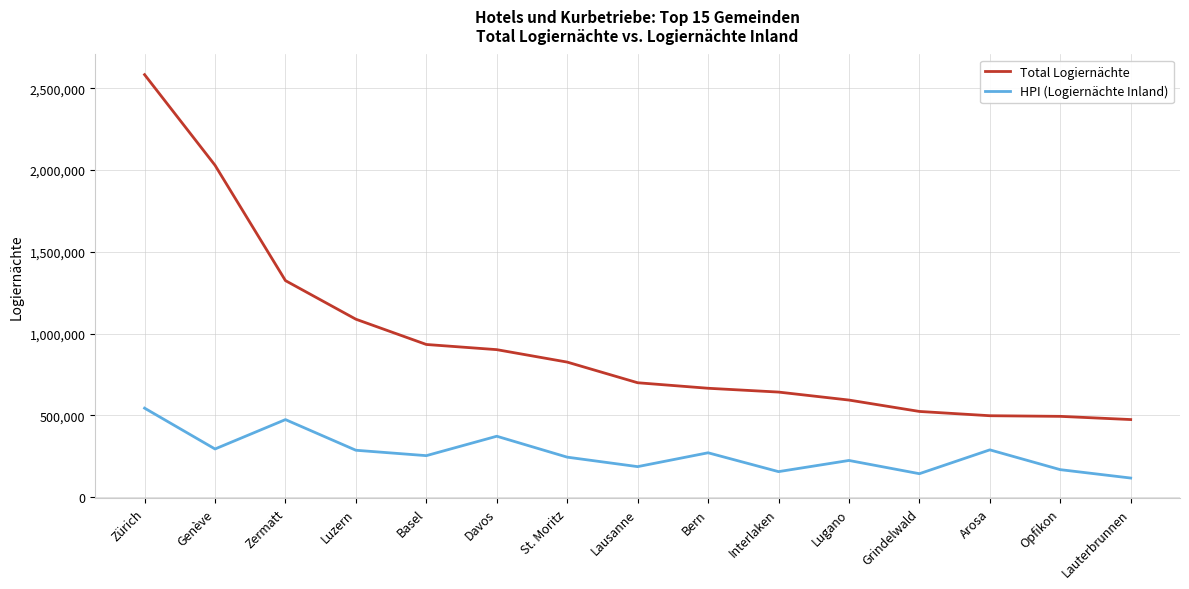

What position from the right is Luzern?

12